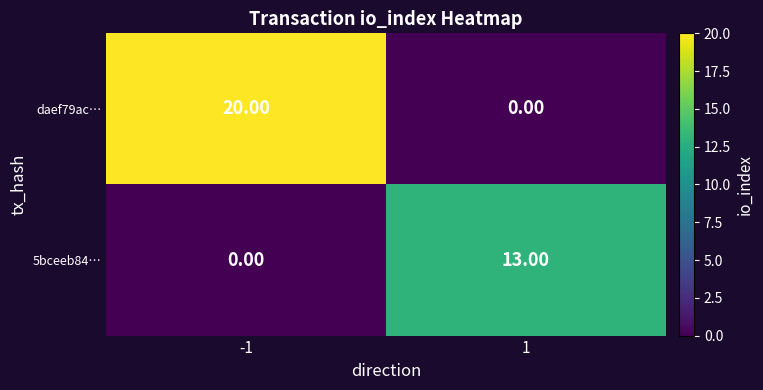

What is the sum of the daef79ac… values at -1 and 1?

20